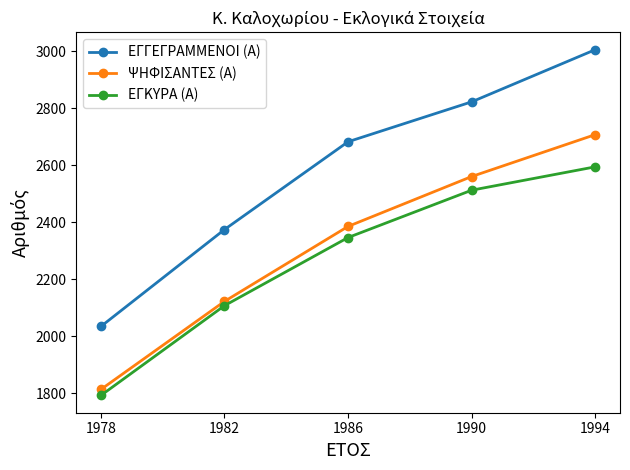

At 1990, list the series in order from smallest to largest.

ΕΓΚΥΡΑ (Α), ΨΗΦΙΣΑΝΤΕΣ (Α), ΕΓΓΕΓΡΑΜΜΕΝΟΙ (Α)